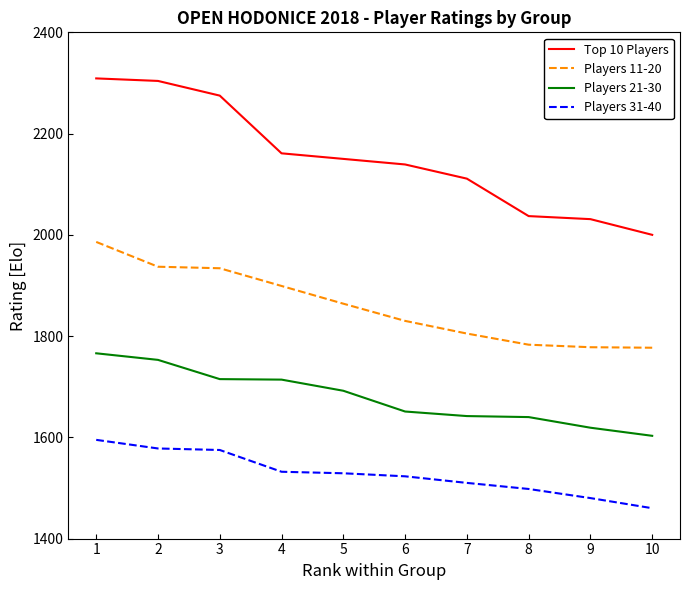

At which label does Players 21-30 reach its peak?

1